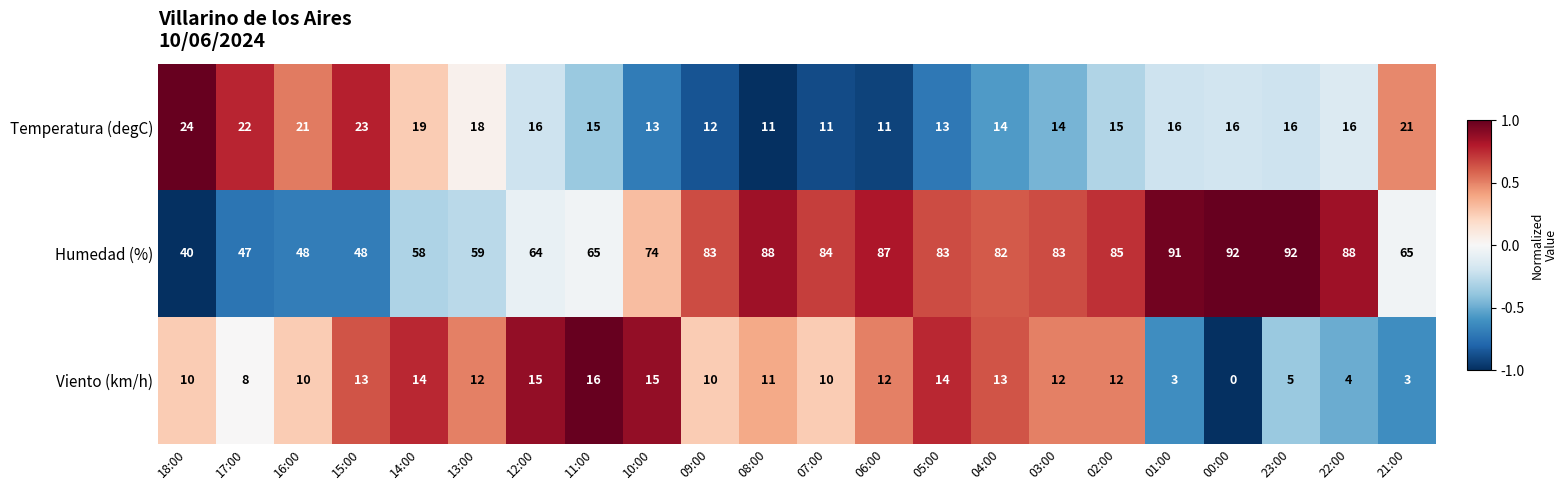

Which series has the largest total across all categories?

Humedad (%)